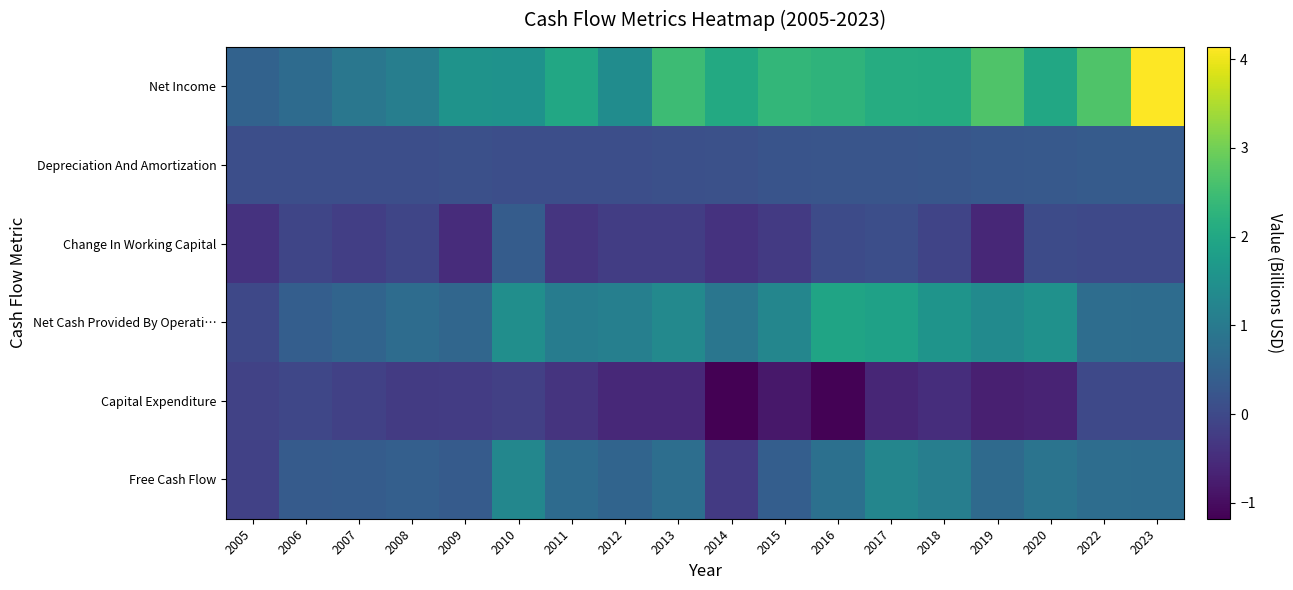

Reading right to left, list all the values displayed in this chart.

Net Income: 2023=4.1	2022=2.7	2020=2.0	2019=2.7	2018=2.1	2017=2.1	2016=2.3	2015=2.3	2014=2.0	2013=2.5	2012=1.4	2011=2.0	2010=1.5	2009=1.5	2008=1.1	2007=0.9	2006=0.7	2005=0.5
Depreciation And Amortization: 2023=0.3	2022=0.4	2020=0.3	2019=0.3	2018=0.2	2017=0.2	2016=0.2	2015=0.2	2014=0.1	2013=0.1	2012=0.1	2011=0.1	2010=0.1	2009=0.1	2008=0.1	2007=0.1	2006=0.1	2005=0.1
Change In Working Capital: 2023=0.0	2022=0.0	2020=0.0	2019=-0.6	2018=-0.1	2017=0.1	2016=0.0	2015=-0.3	2014=-0.4	2013=-0.2	2012=-0.2	2011=-0.4	2010=0.4	2009=-0.5	2008=-0.1	2007=-0.2	2006=-0.1	2005=-0.4
Net Cash Provided By Operati…: 2023=0.7	2022=0.7	2020=1.5	2019=1.4	2018=1.6	2017=1.9	2016=1.9	2015=1.3	2014=0.9	2013=1.3	2012=1.1	2011=1.0	2010=1.4	2009=0.6	2008=0.7	2007=0.5	2006=0.4	2005=-0.0
Capital Expenditure: 2023=0.0	2022=0.0	2020=-0.6	2019=-0.7	2018=-0.5	2017=-0.6	2016=-1.1	2015=-0.8	2014=-1.2	2013=-0.6	2012=-0.6	2011=-0.4	2010=-0.2	2009=-0.2	2008=-0.3	2007=-0.2	2006=-0.1	2005=-0.1
Free Cash Flow: 2023=0.7	2022=0.7	2020=0.9	2019=0.7	2018=1.1	2017=1.3	2016=0.8	2015=0.4	2014=-0.3	2013=0.7	2012=0.5	2011=0.7	2010=1.3	2009=0.4	2008=0.4	2007=0.4	2006=0.4	2005=-0.1